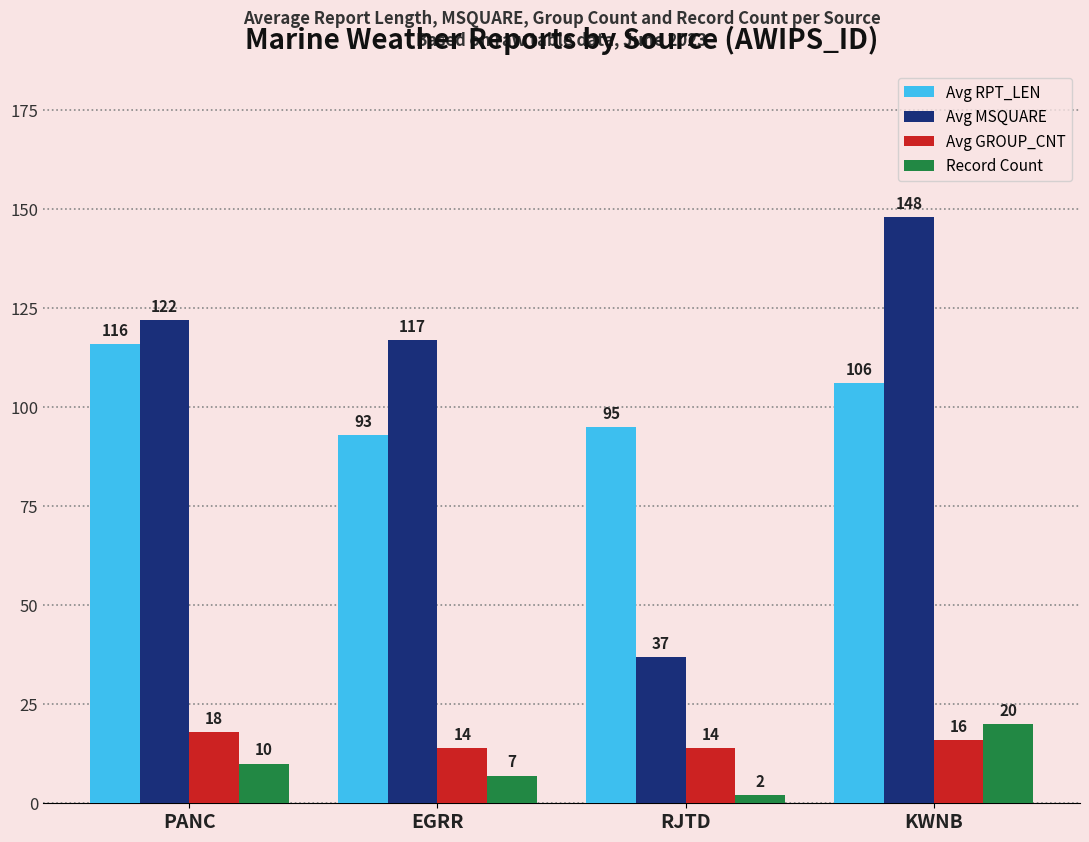

Are the bars grouped side by side (vs. stacked)?

Yes